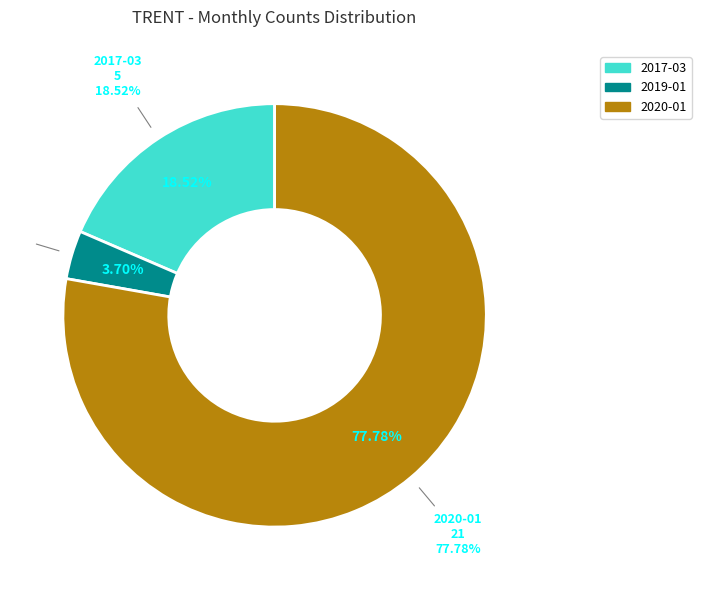

Does 2020-01 account for over 50% of the chart?

Yes